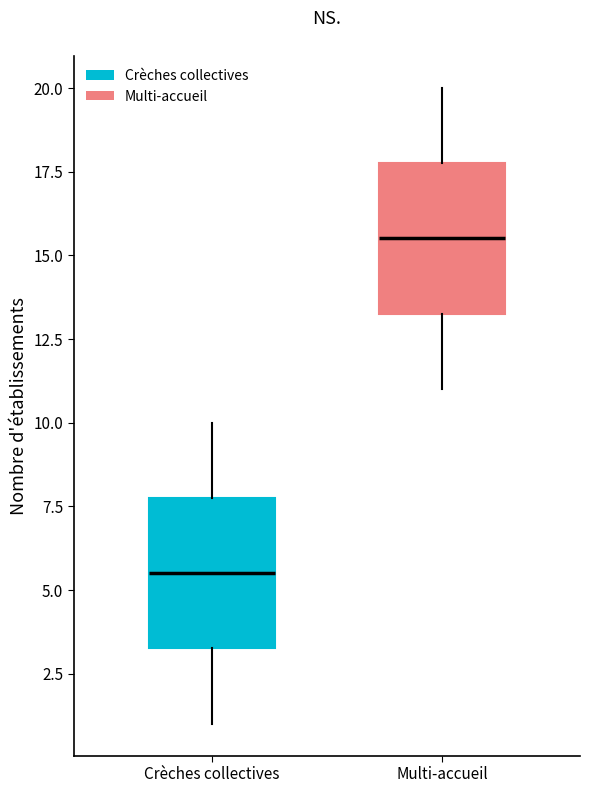

Which box's median line is the highest?

Multi-accueil